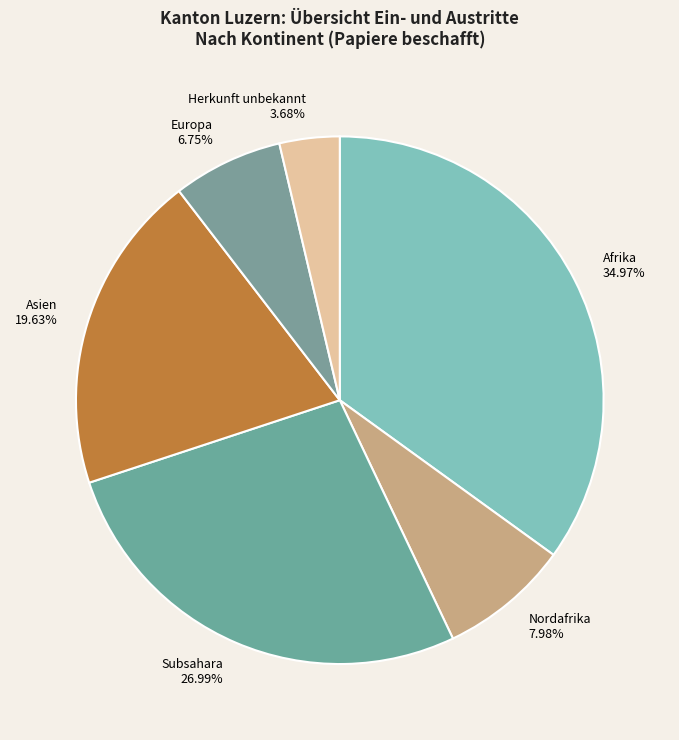

Count the number of slices in the pie.

6